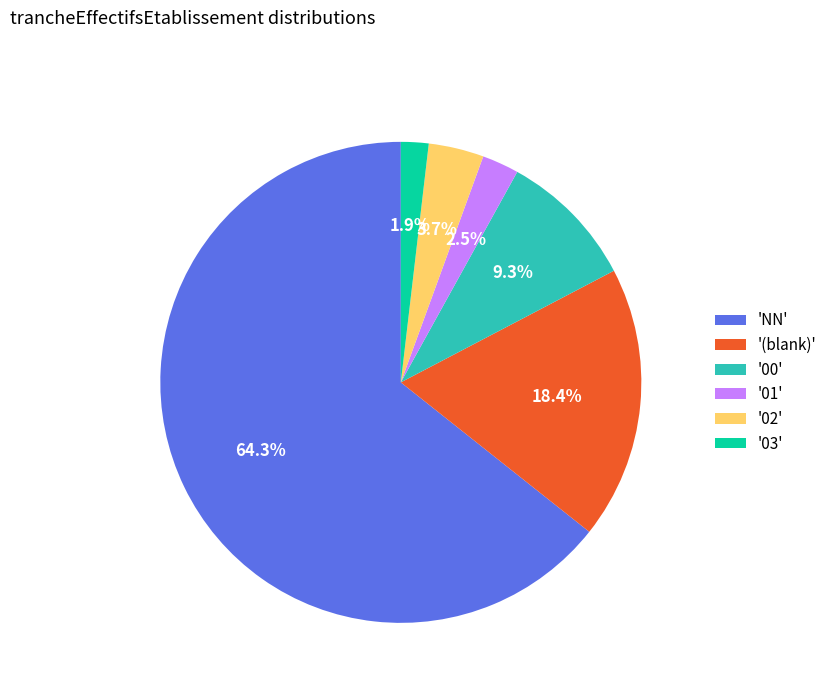

How much of the chart is everything except '00'?

90.7%